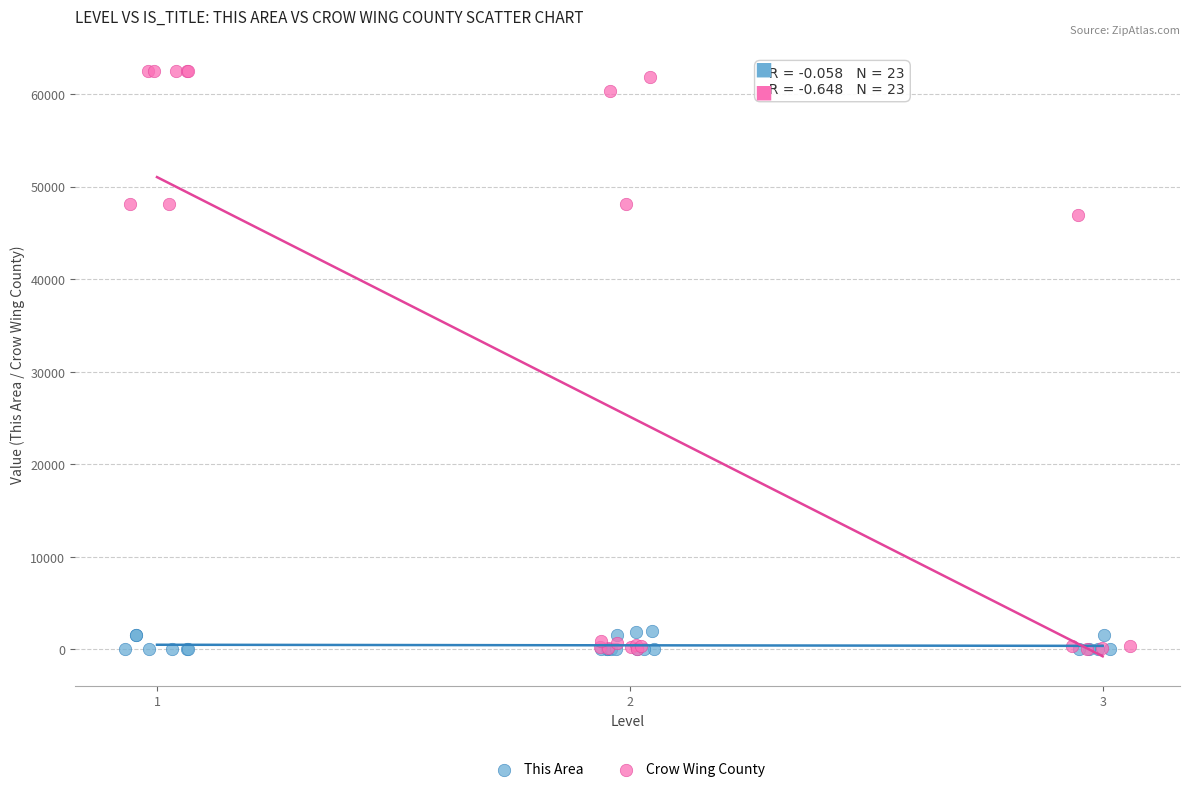

Which series reaches the maximum Y coordinate?

Crow Wing County